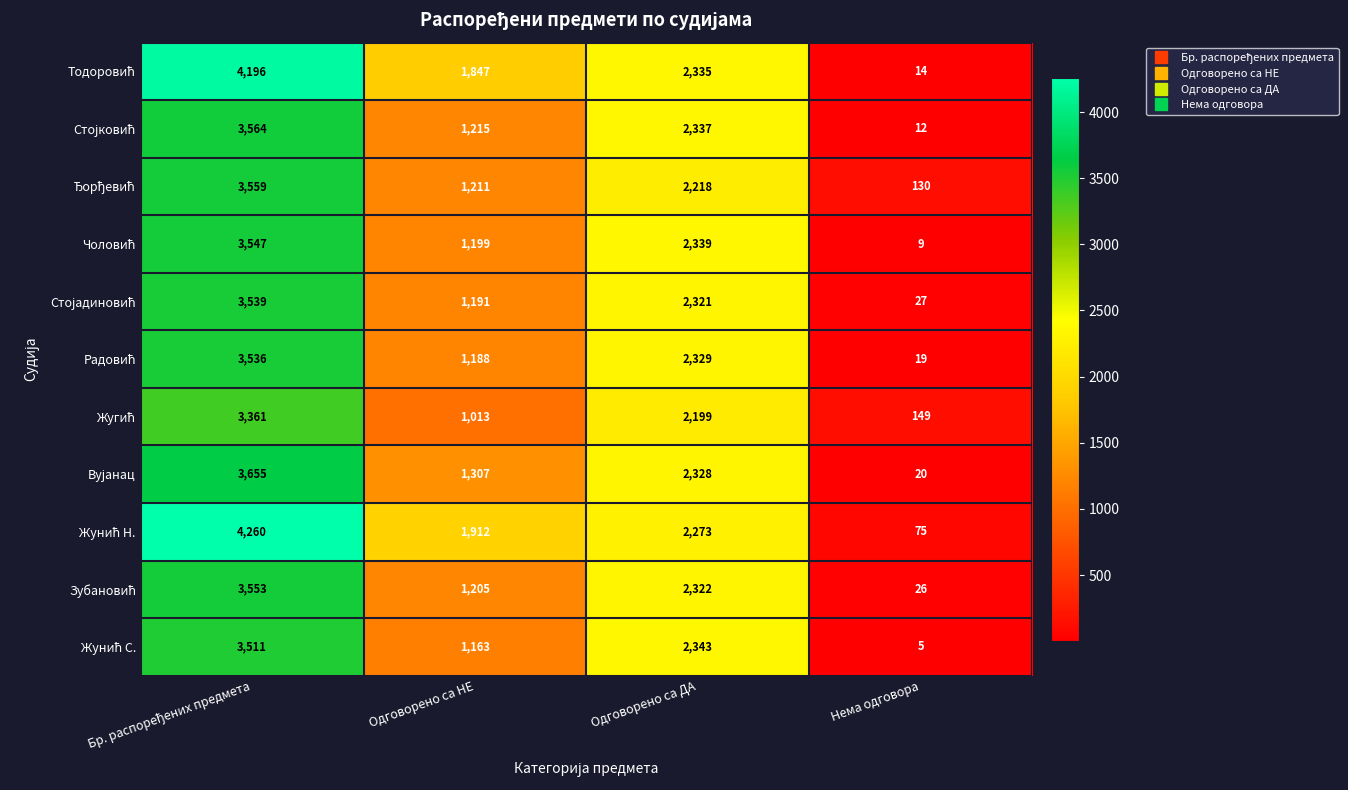

What is the minimum value shown in the chart?

5